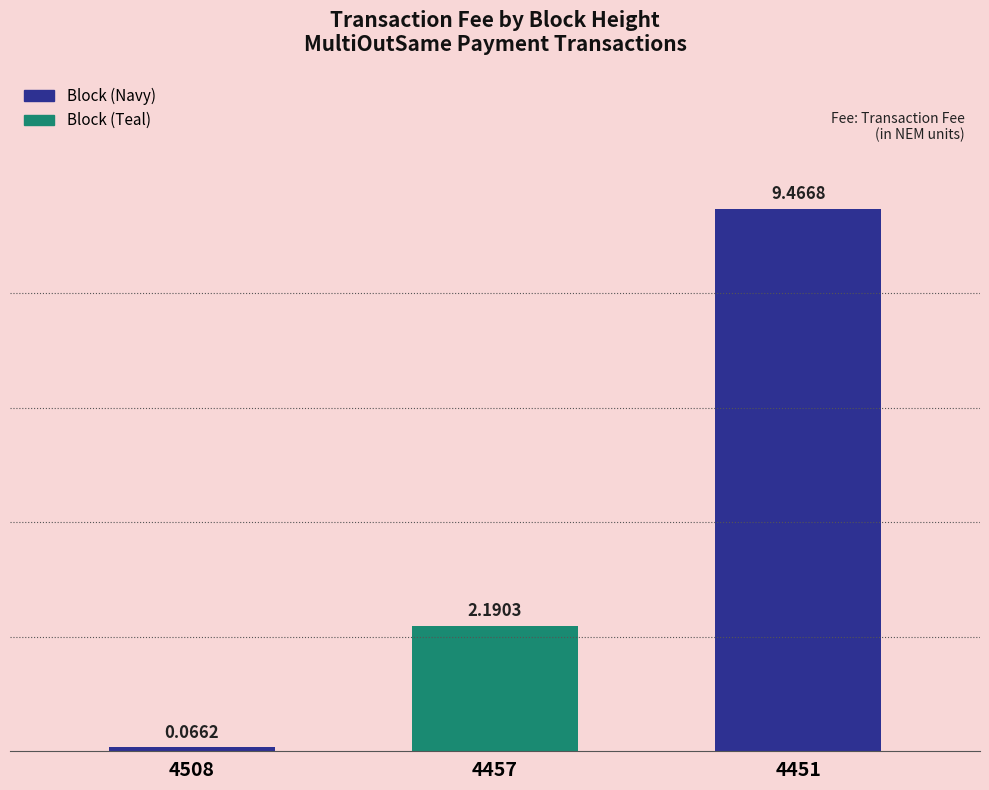

Rank the categories by value from highest to lowest.

4451, 4457, 4508